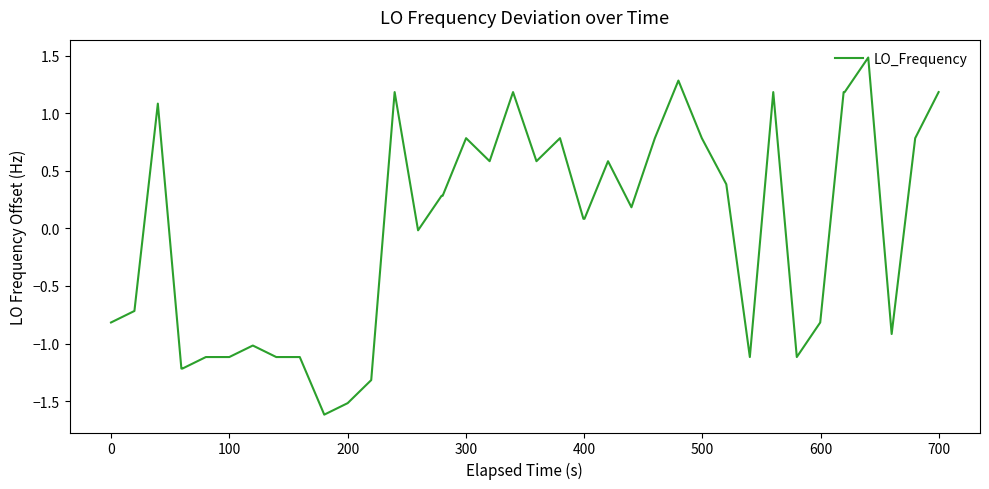

What is the greatest value displayed?

1.5